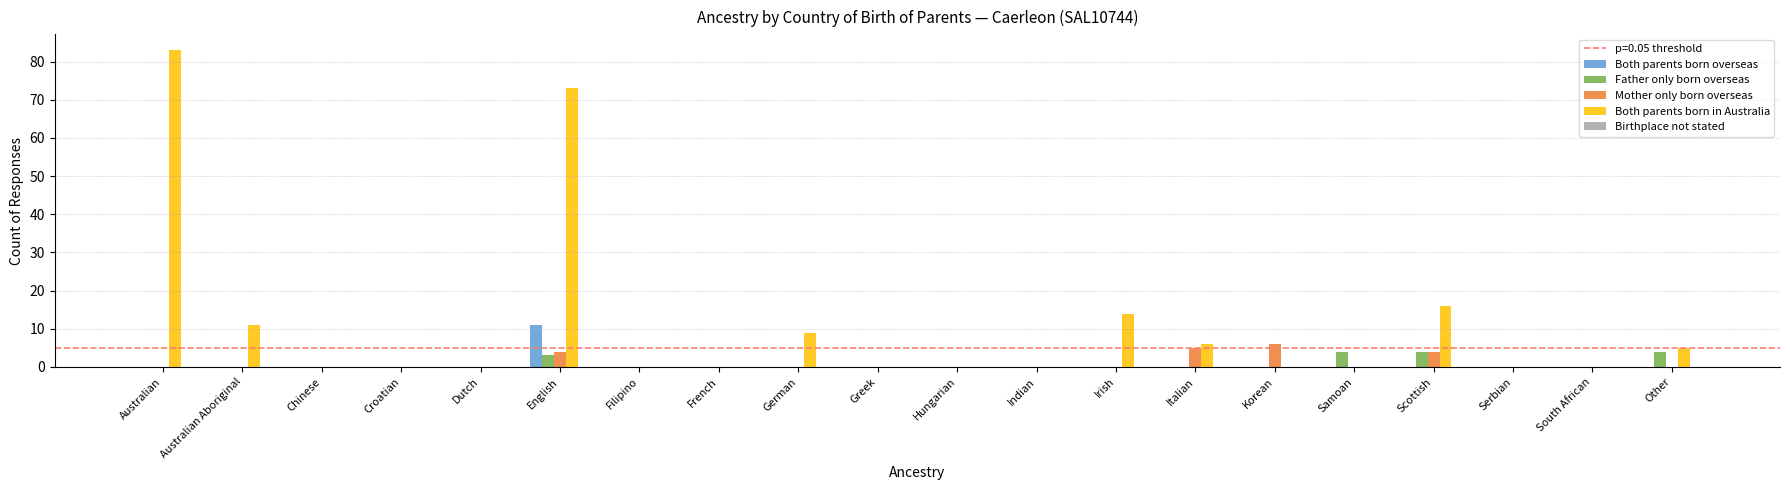

At which category is the sum across all series the highest?

English